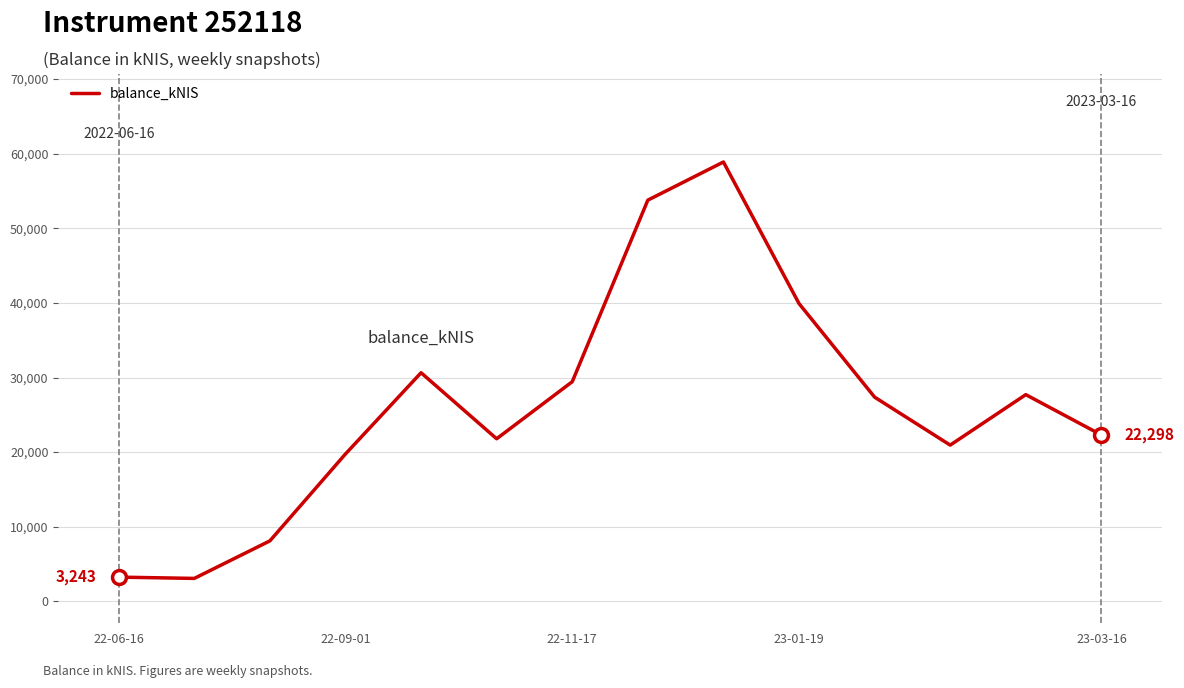

What is the maximum value shown in the chart?

58886.3